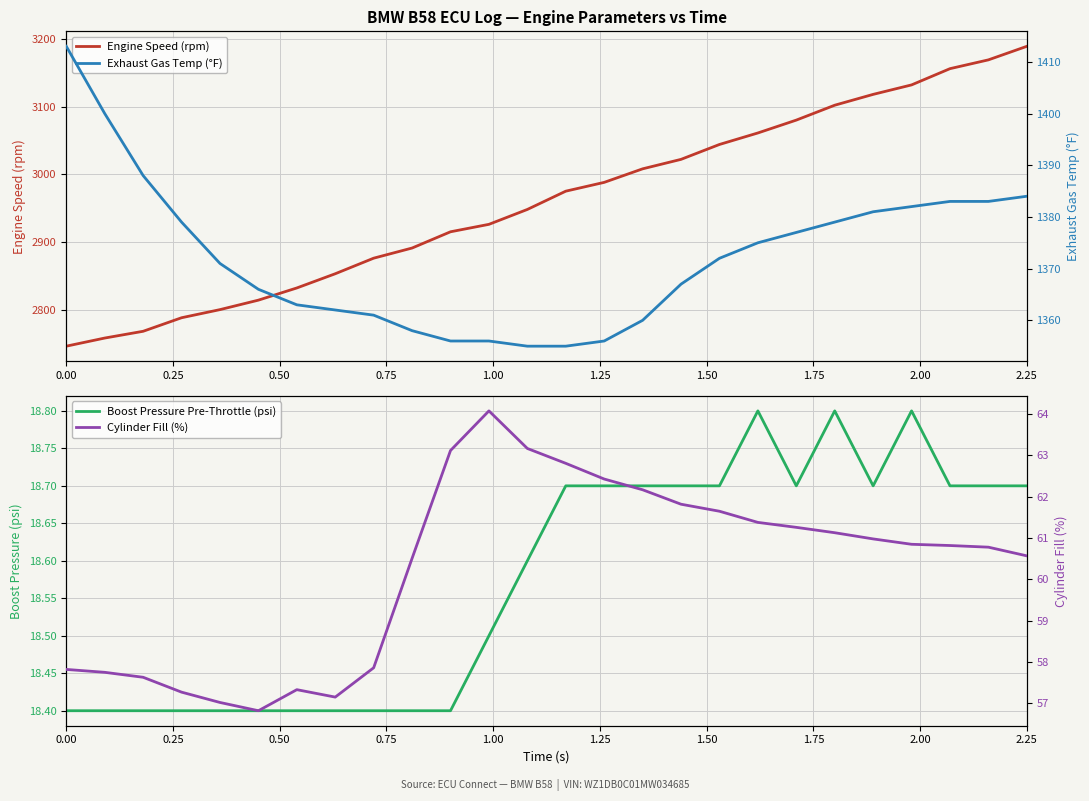

What is the maximum value for Engine Speed (rpm)?

3189